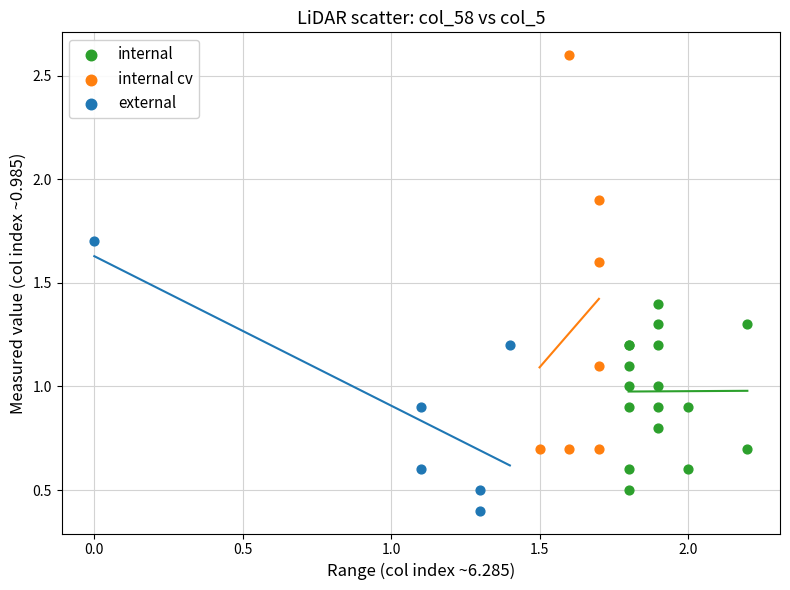

Which series has the widest spread of Y values?

internal cv